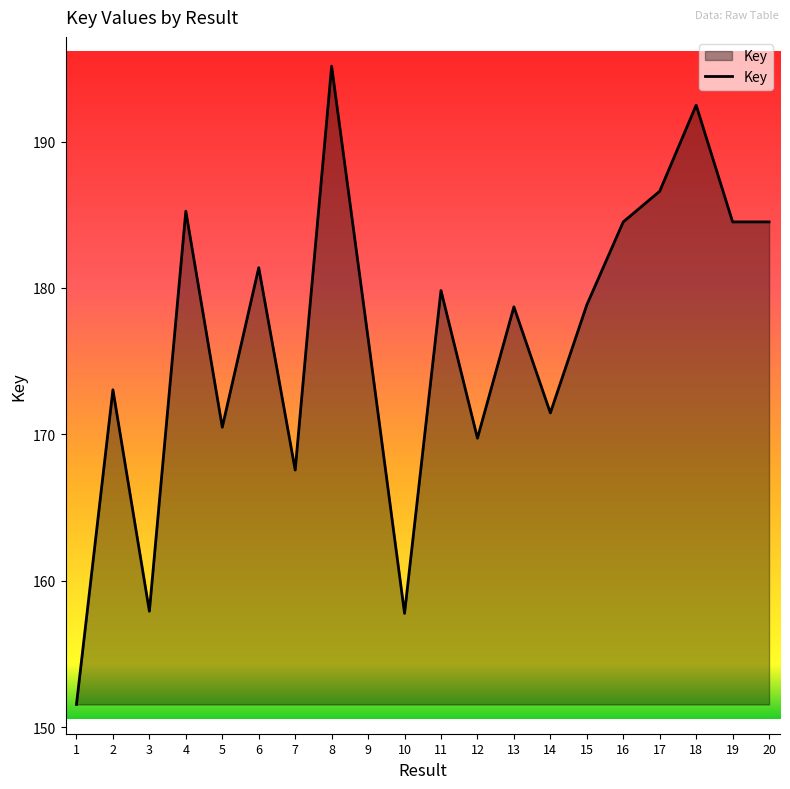

Is this an area chart (filled region under the line)?

Yes